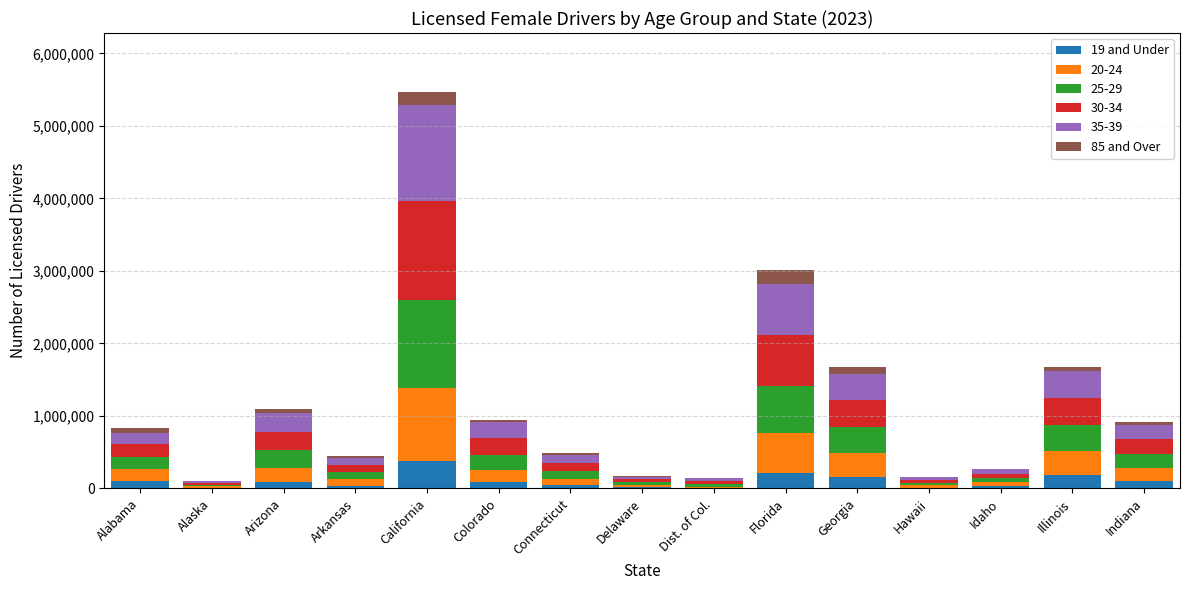

What is the total value across all series at Illinois?

1669236